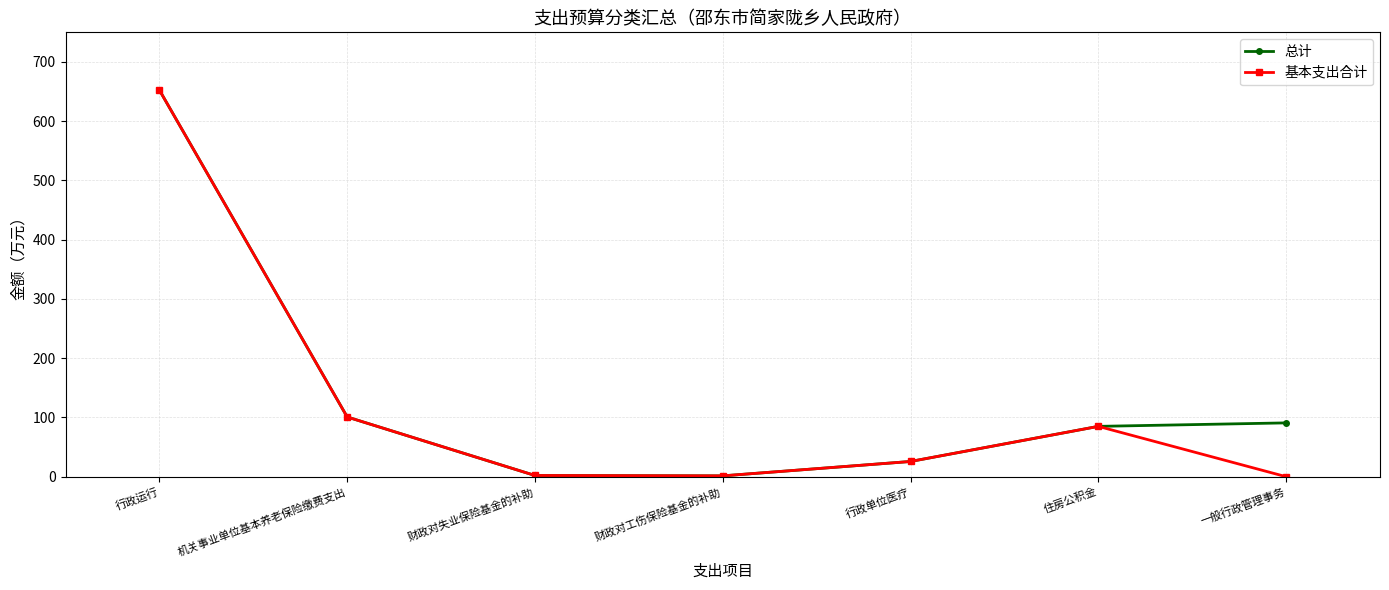

What is the minimum value for 总计?

1.4